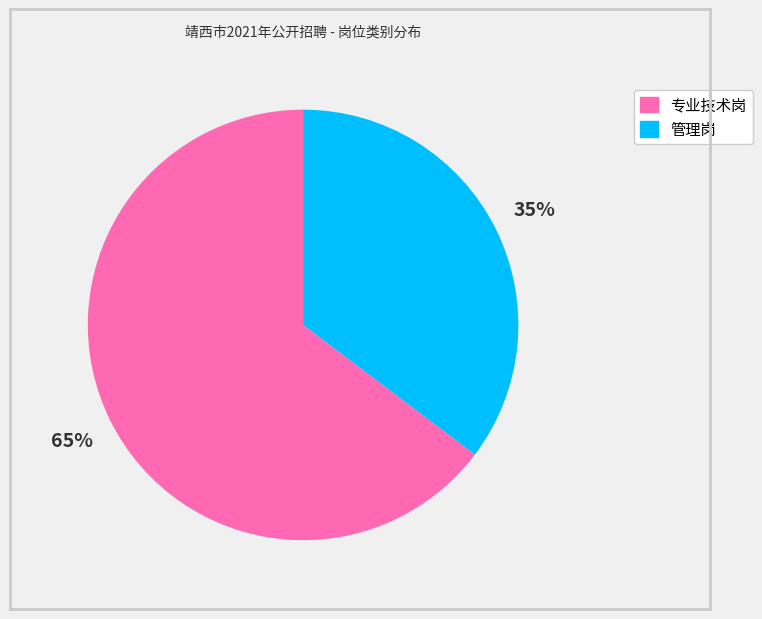

Which slice is the largest?

专业技术岗